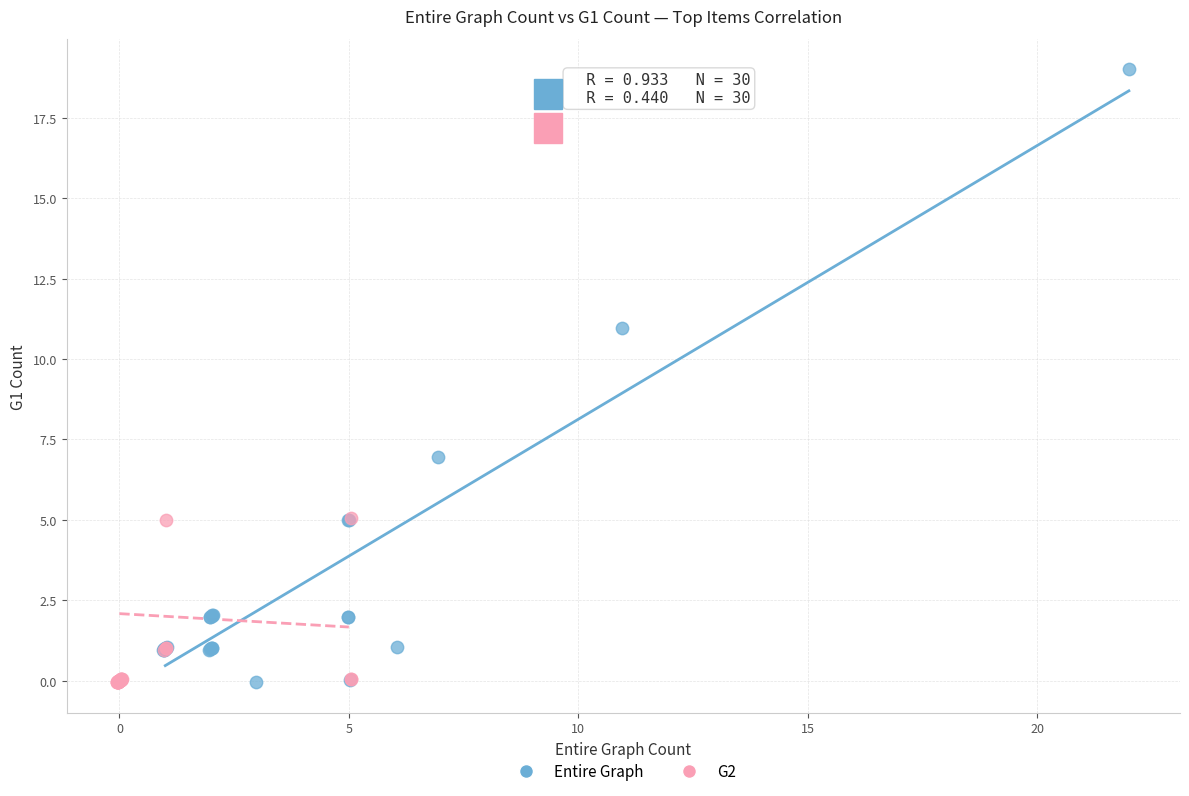

What are all the series names shown in the legend?

Entire Graph, G2